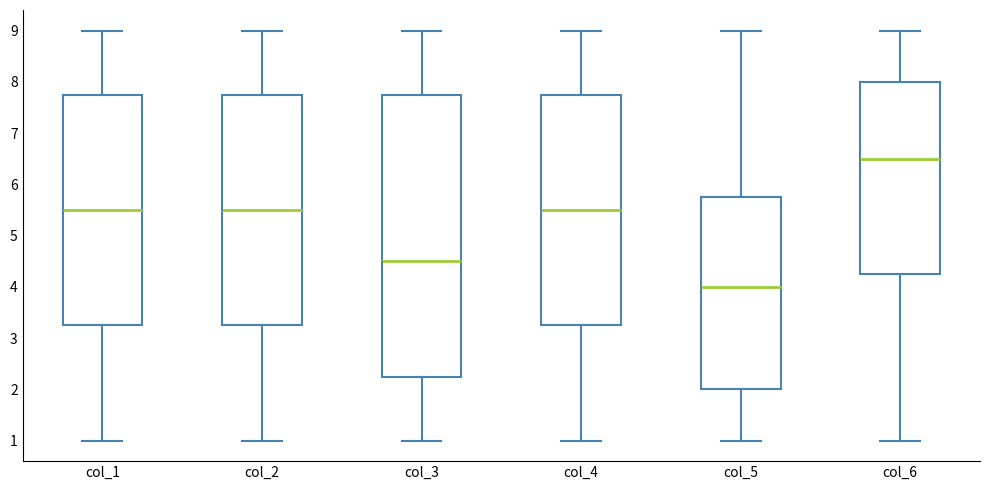

Where is the lower edge of the box for col_2 on the y-axis? The values are not printed on the chart, so give them approximately, as read against the axis.

3.3